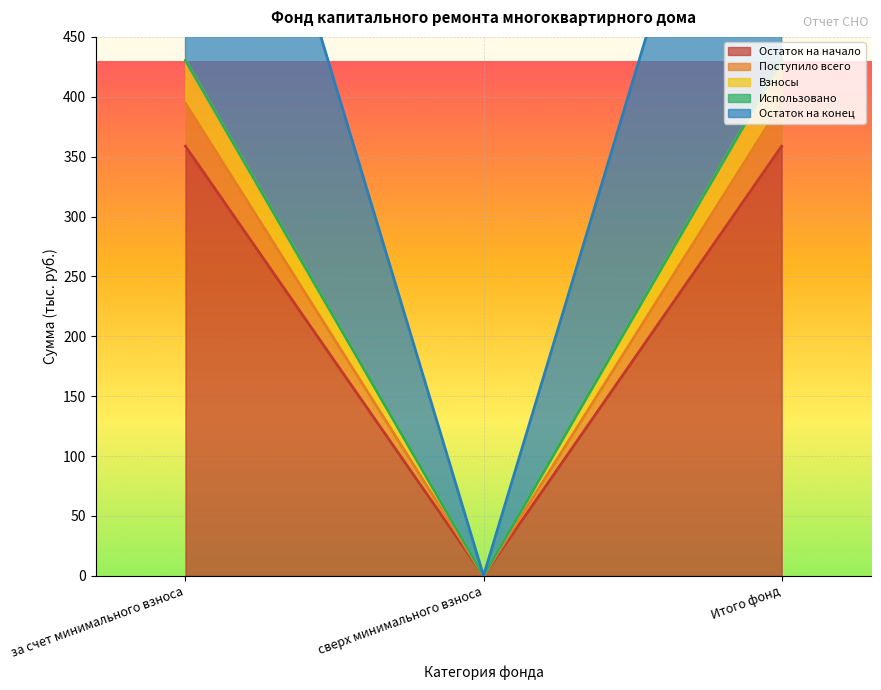

Rank the categories by Остаток на конец value from lowest to highest.

сверх минимального взноса, за счет минимального взноса, Итого фонд